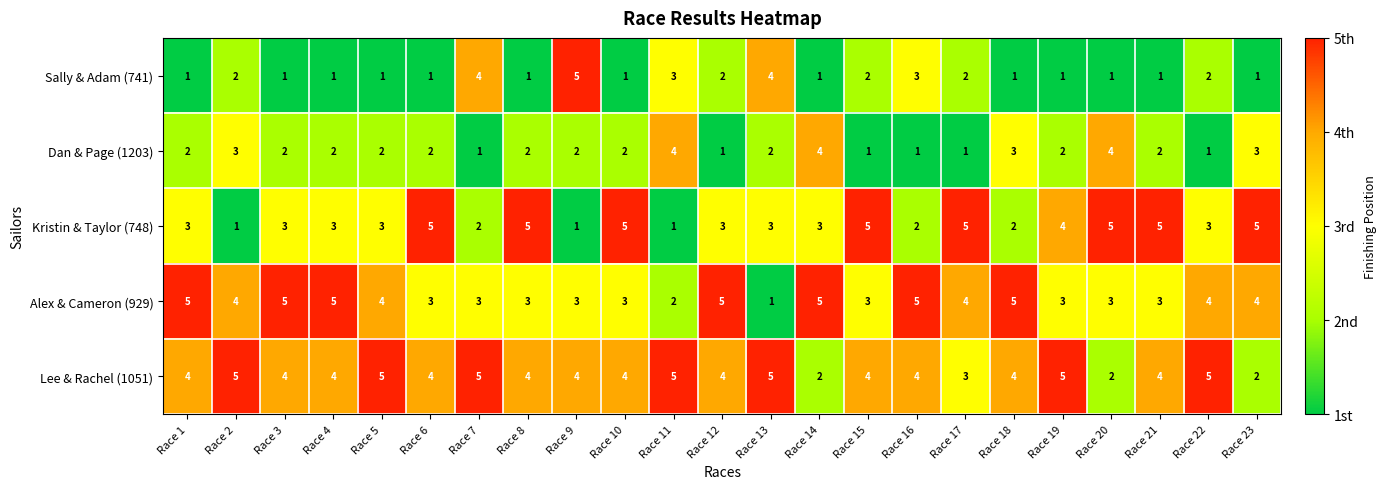

How many Kristin & Taylor (748) values are between 2 and 5?

20